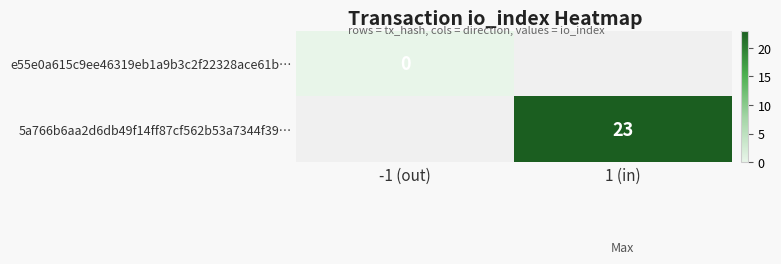

The 5a766b6aa2d6db49f14ff87cf562b53a7344f39… series shows 23 at 1 (in). True or false?

True